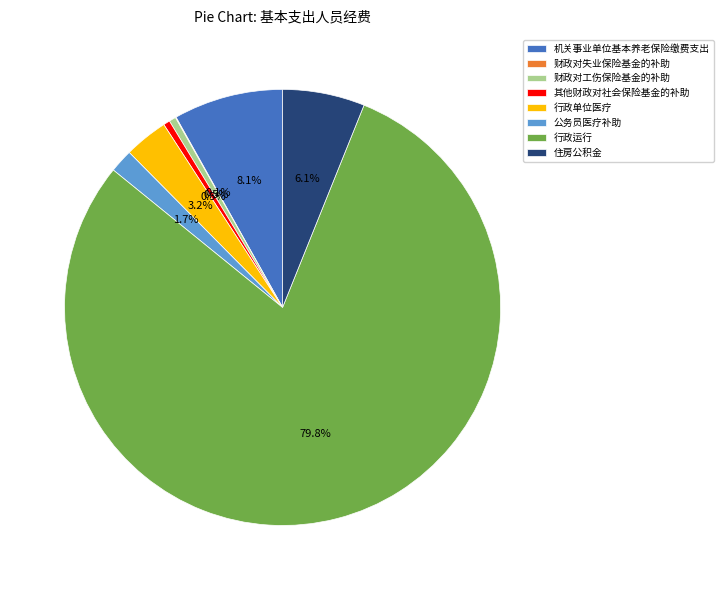

Does any single category account for the majority?

Yes